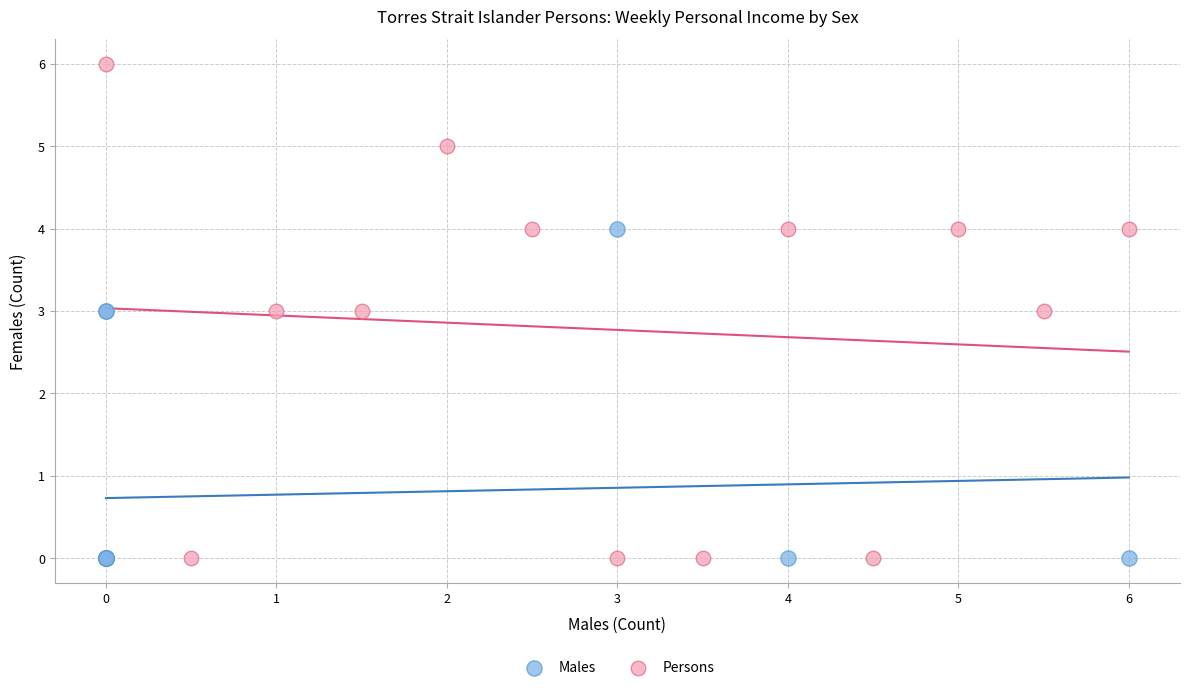

Which series has the largest Y range (max minus min)?

Persons